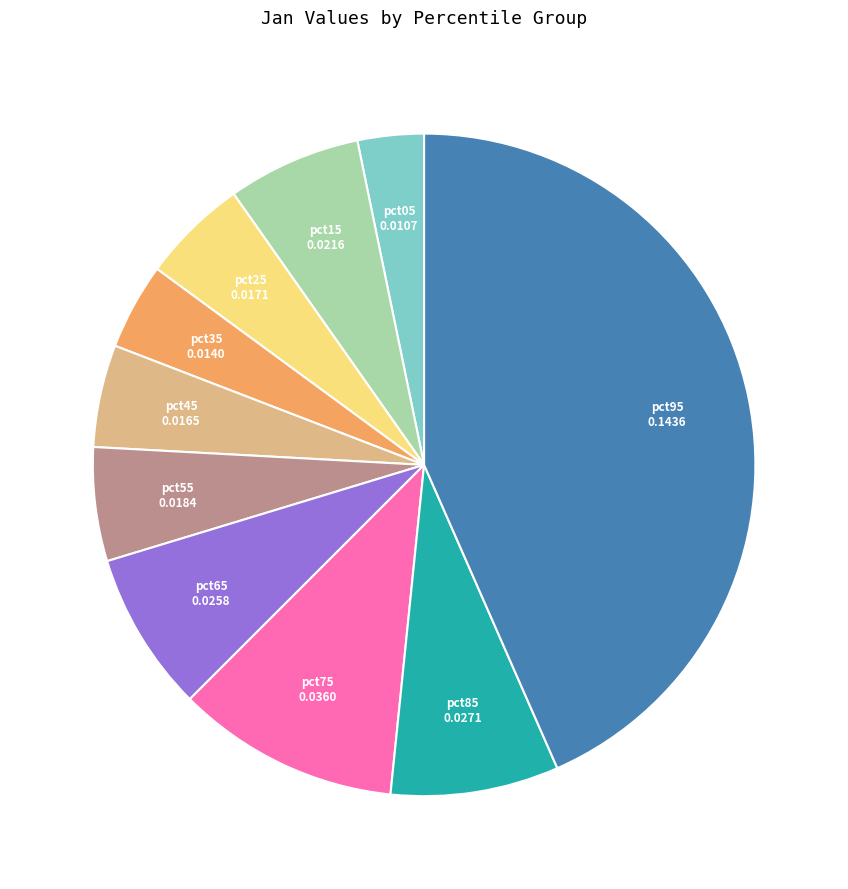

Does any single category account for the majority?

No